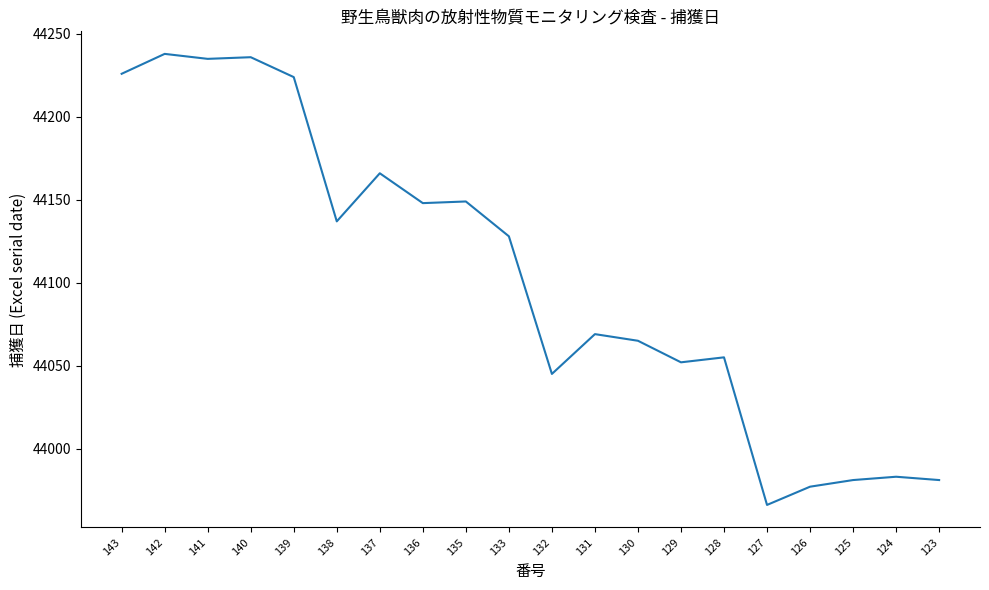

Approximately how many times larger is the value at 130 compared to 123?

1.0